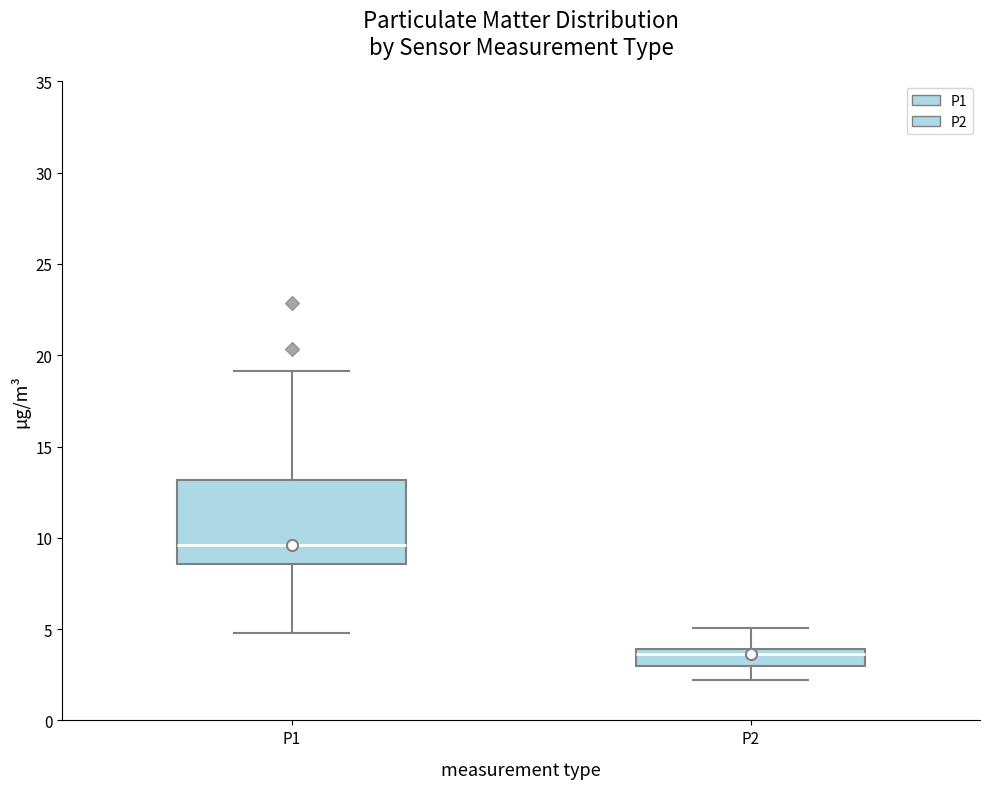

Reading left to right, read every box against the y-axis: the position of its median line, the range the box covers, and the ends of its whiskers. The values are not printed on the chart, so give them approximately, as read against the axis.

P1: median 9.5, box 8.5 to 13.0, whiskers 5.0 to 19.0
P2: median 3.5, box 3.0 to 4.0, whiskers 2.0 to 5.0